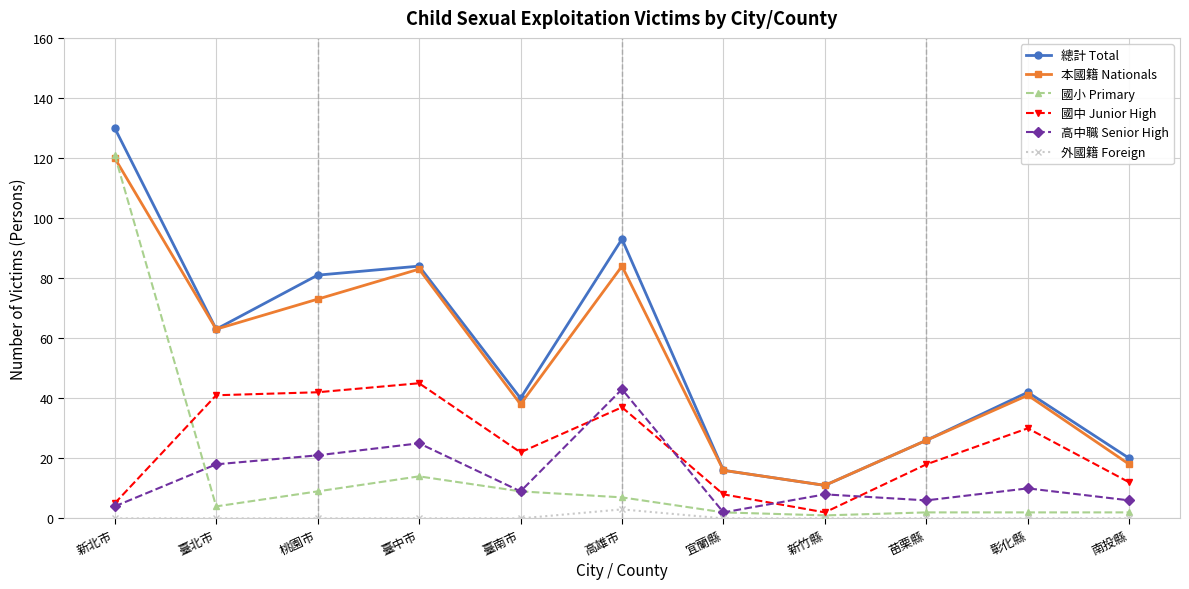

The 總計 Total series shows 18 at 苗栗縣. True or false?

False